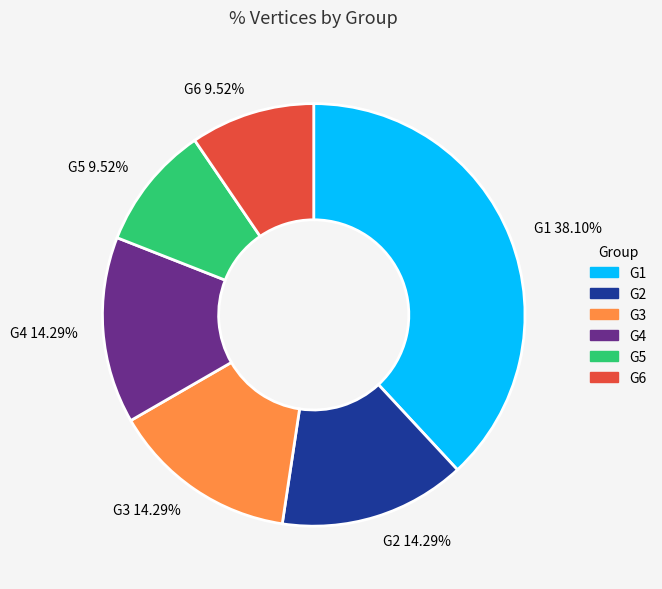

What percentage is the G4 slice, to the nearest percent?

14%